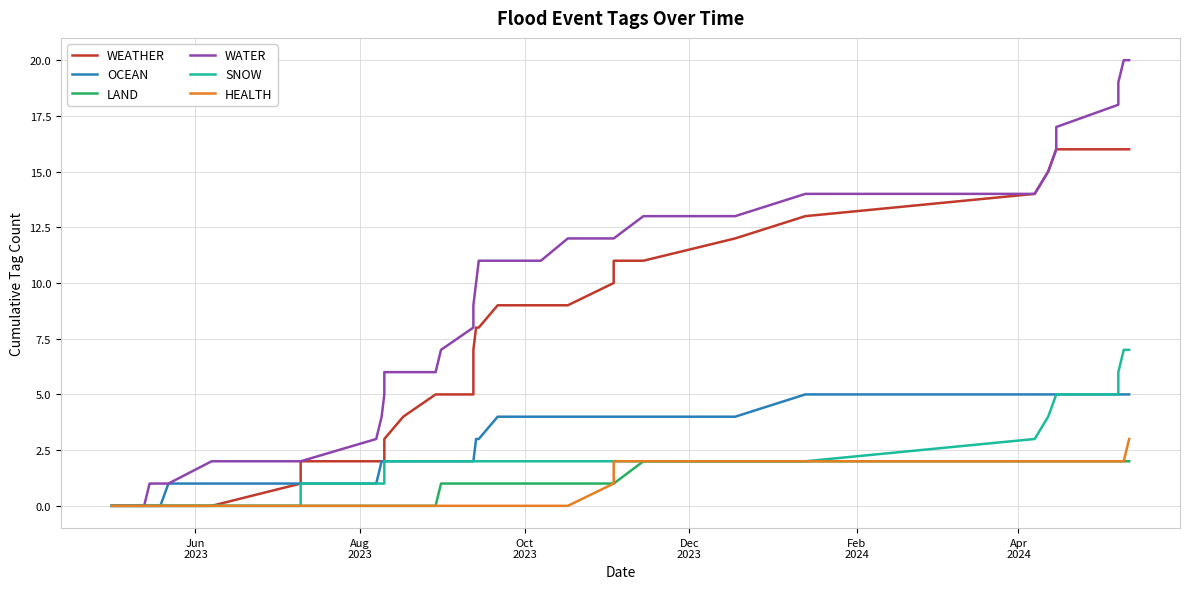

True or false: HEALTH has more than 0 points higher than both neighbors.

False